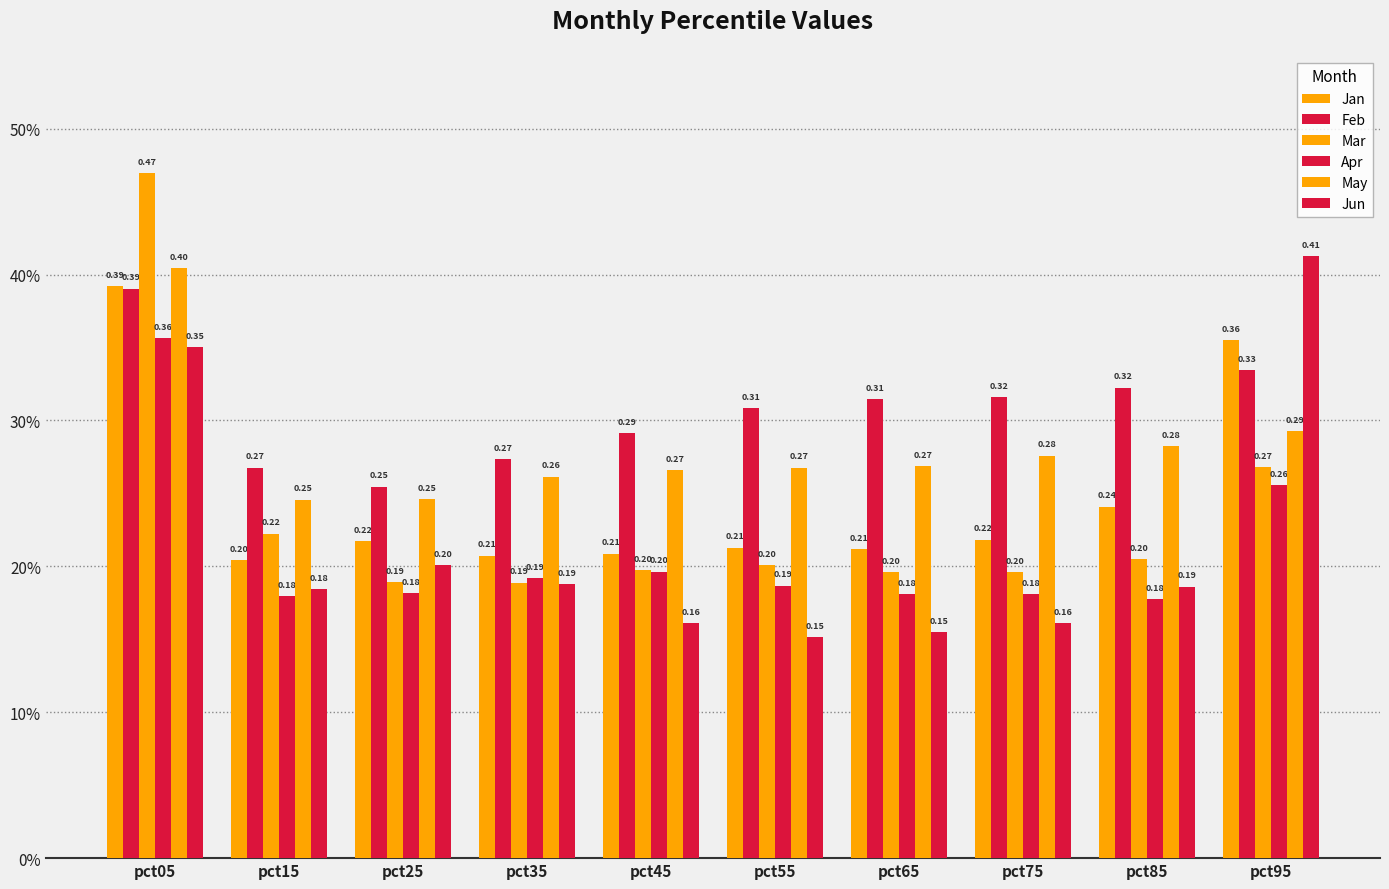

Are the bars grouped side by side (vs. stacked)?

Yes